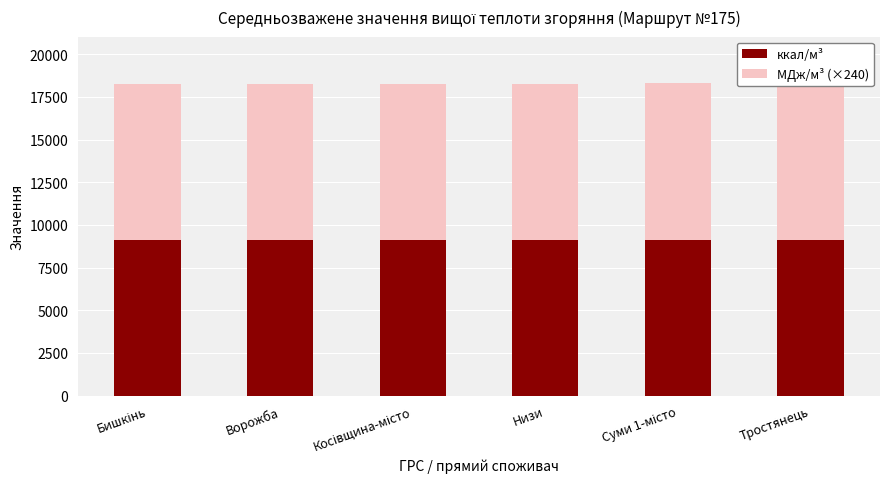

What are all the series names shown in the legend?

ккал/м³, МДж/м³ (×240)